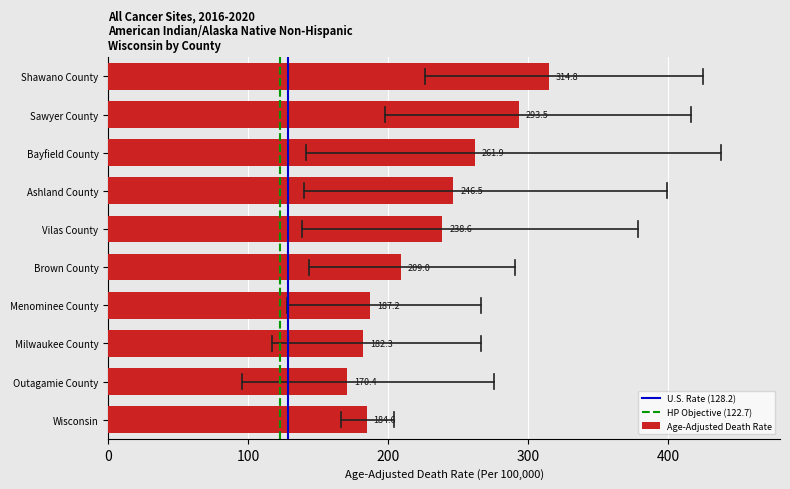

Reading bottom to top, transcribe all the data shown in this chart.

184.6	170.4	182.3	187.2	209.0	238.6	246.5	261.9	293.5	314.8